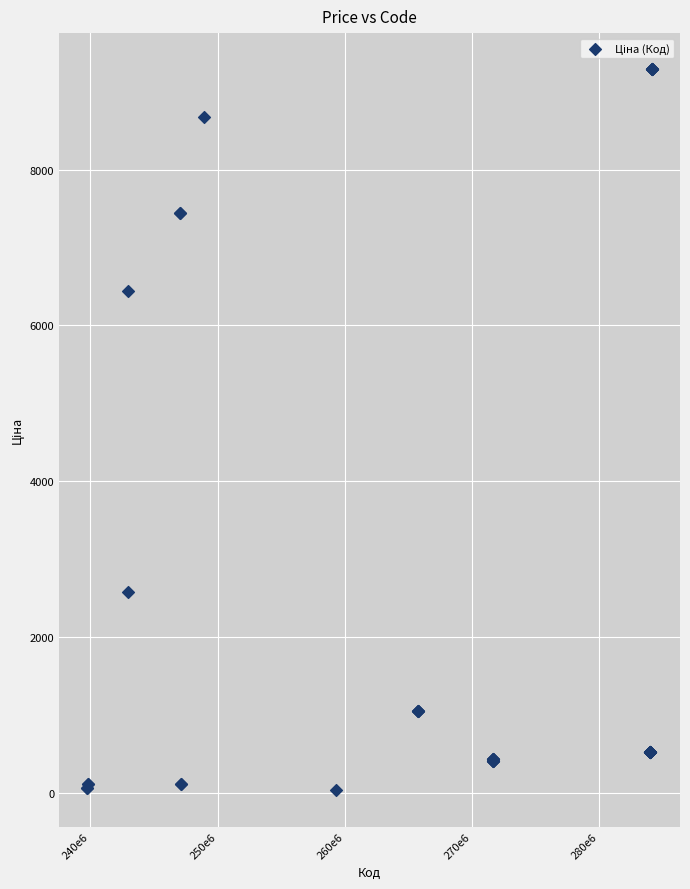

What Y value in the scatter plot is closest to 4660?

6437.4